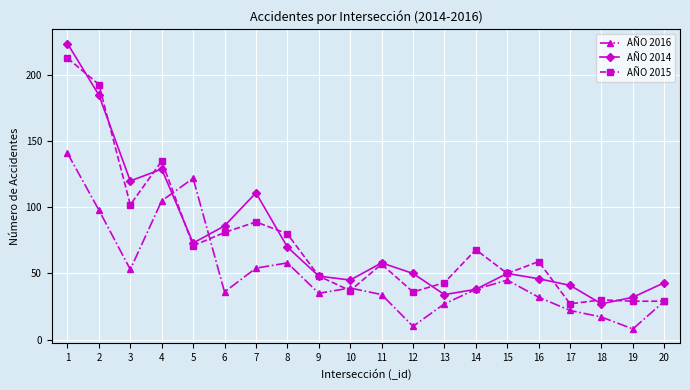

After their last crossing, which series has the higher values: AÑO 2015 or AÑO 2014?

AÑO 2014